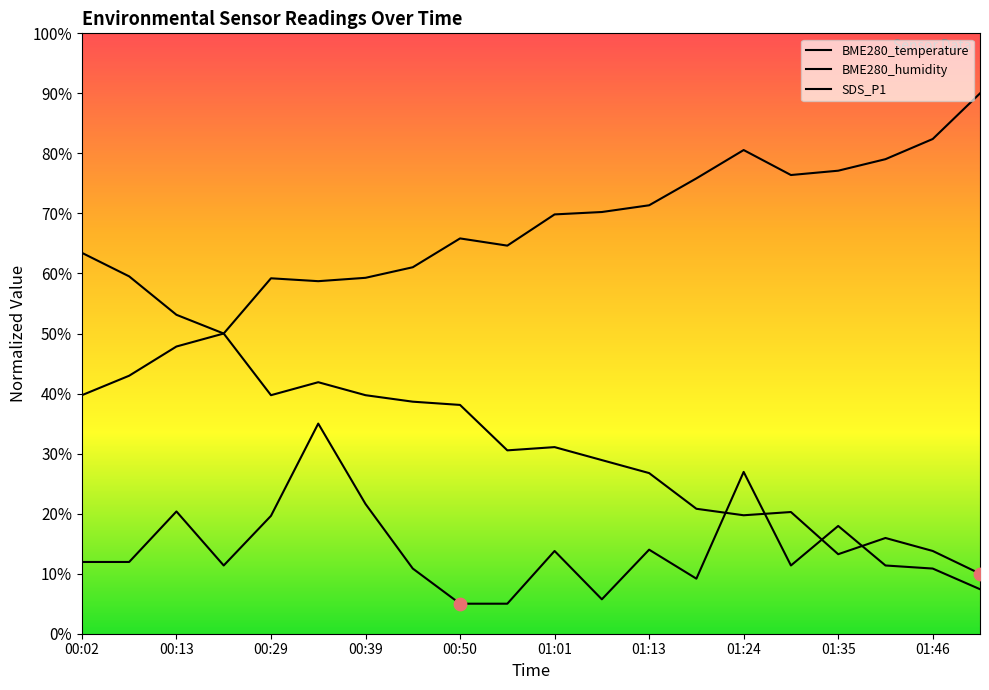

What is the total value across all series at 01:24?

127.2